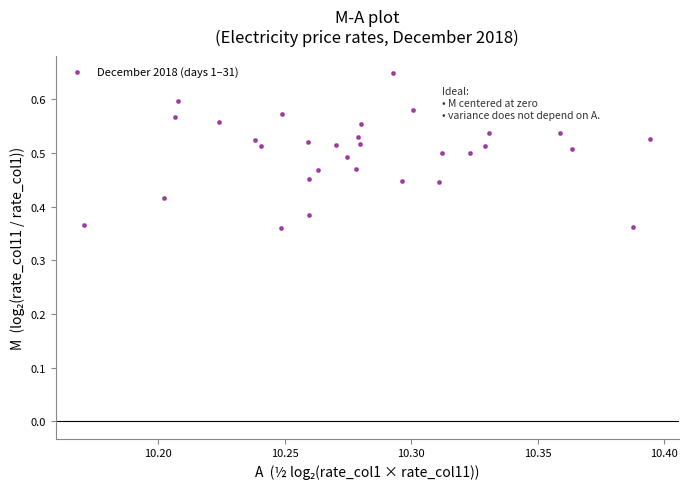

What is the range of Y values (max minus min)?

0.3